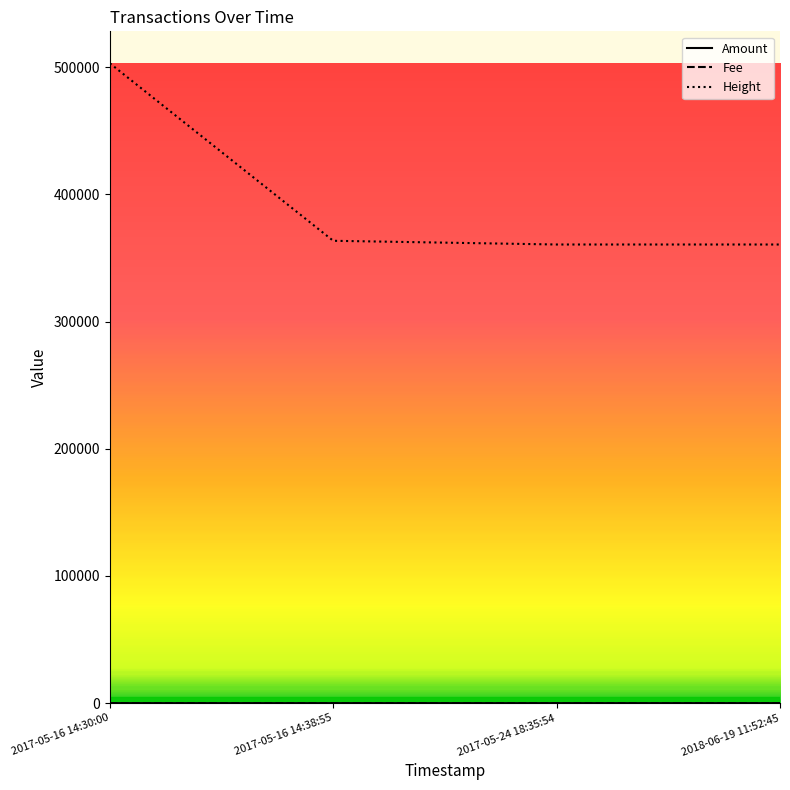

Which category has the highest value across all series?

2017-05-16 14:30:00